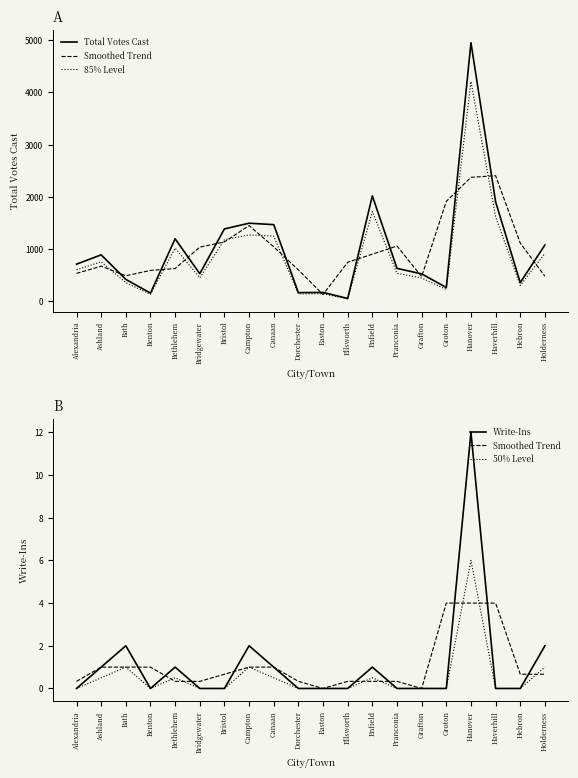

True or false: Total Votes Cast and Write-Ins intersect in this chart.

False